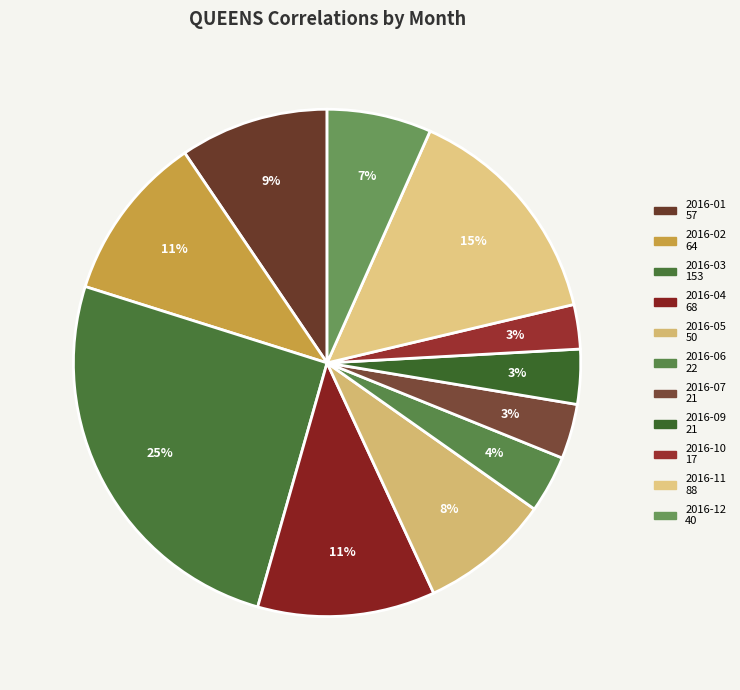

How many segments does this pie chart have?

11